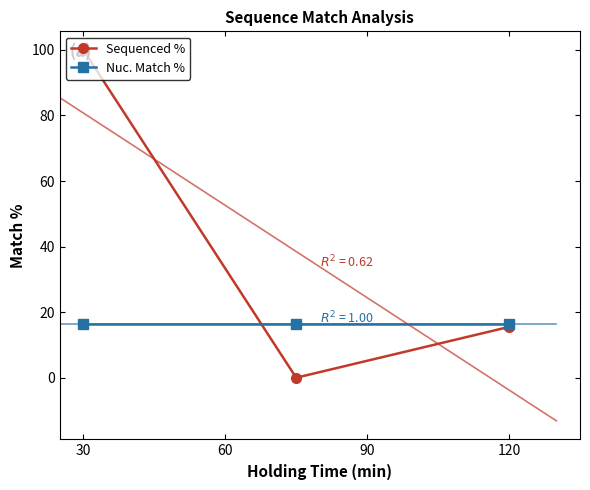

The Nuc. Match % series shows 16.5 at 120. True or false?

True